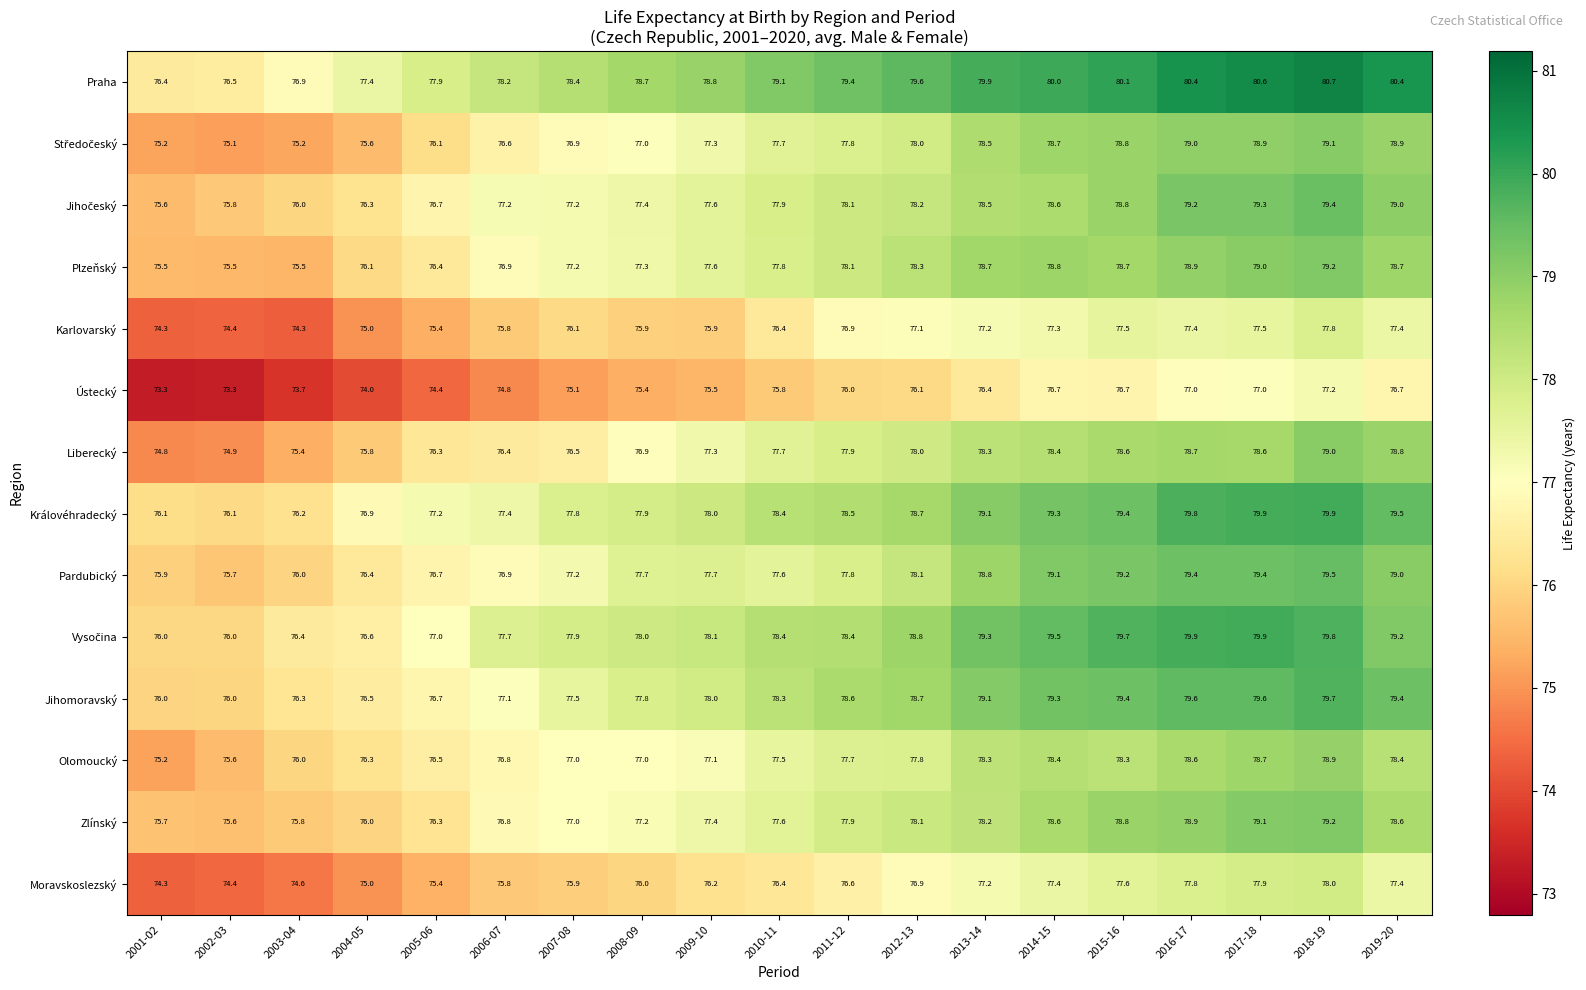

True or false: Olomoucký has a value of 78.9 at 2018-19.

True